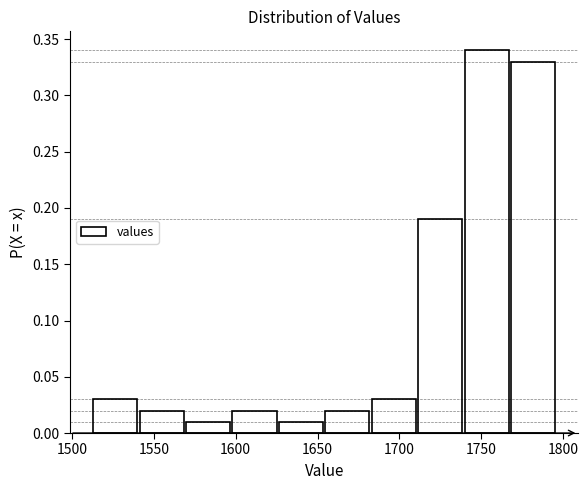

Reading left to right, list every bar in this chart as the range it spans on the x-axis followed by its height. Neither the bar edges nor the heights are printed on the chart, so give them approximately, as read against the axes.

1510 to 1540: 0.03
1540 to 1570: 0.02
1570 to 1595: 0.01
1595 to 1625: 0.02
1625 to 1655: 0.01
1655 to 1680: 0.02
1680 to 1710: 0.03
1710 to 1740: 0.19
1740 to 1765: 0.34
1765 to 1795: 0.33